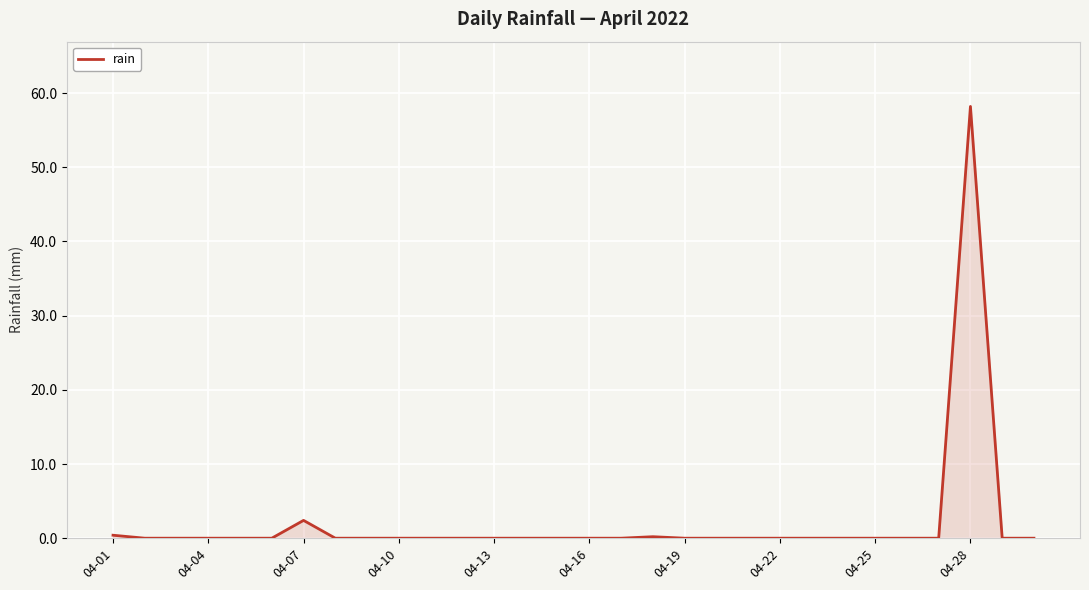

What is the maximum value shown in the chart?

58.2